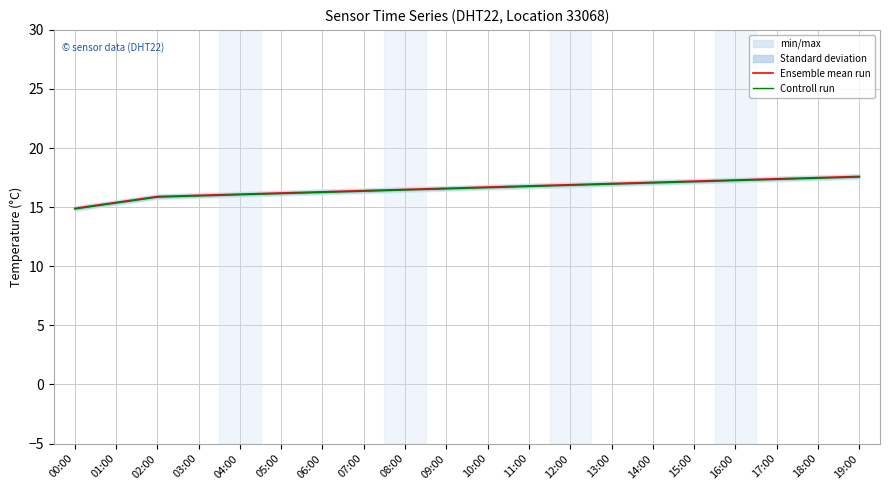

Is this an area chart (filled region under the line)?

No